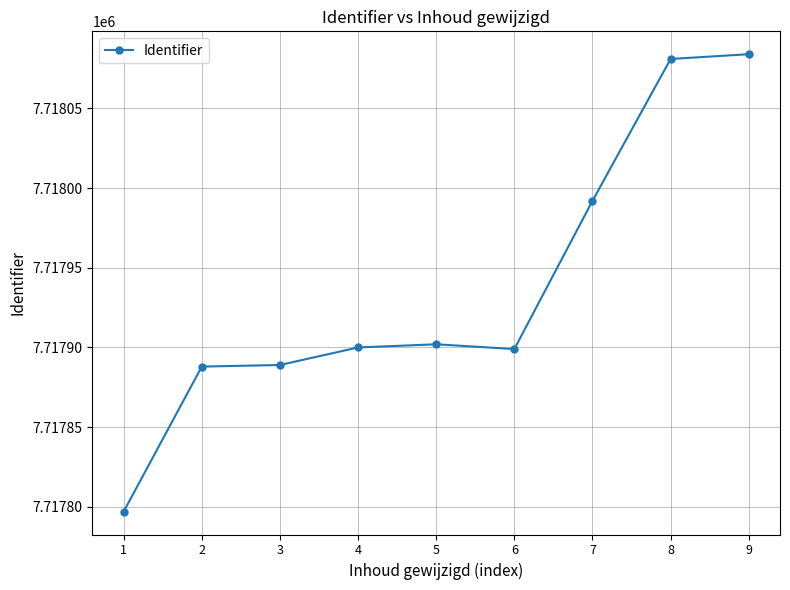

What is the difference between the values at 6 and 7?

93